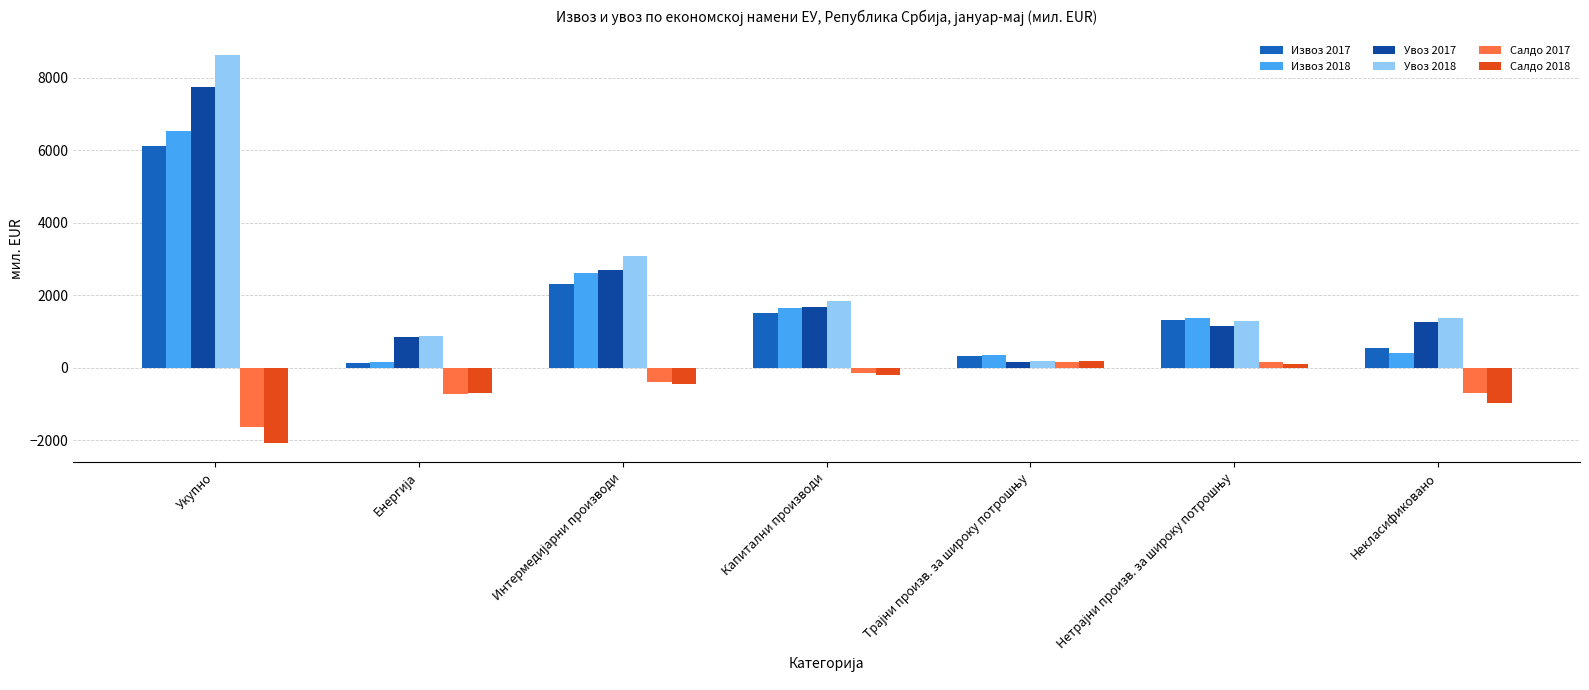

Which series has the widest spread of values?

Увоз 2018